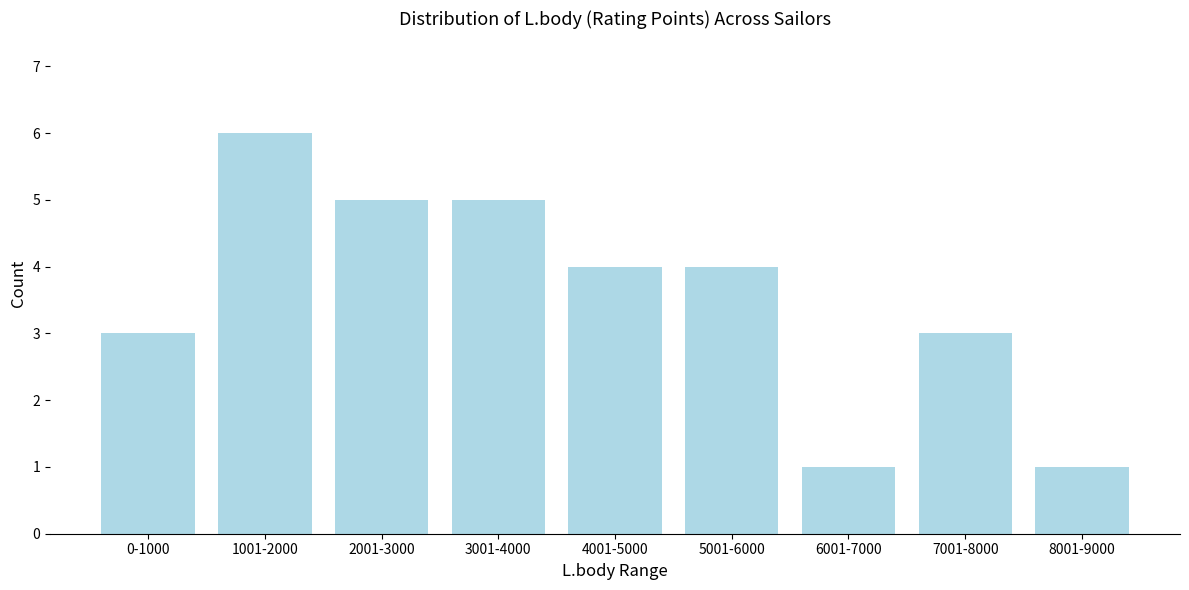

Reading left to right, what are all the values shown in this chart?

3	6	5	5	4	4	1	3	1